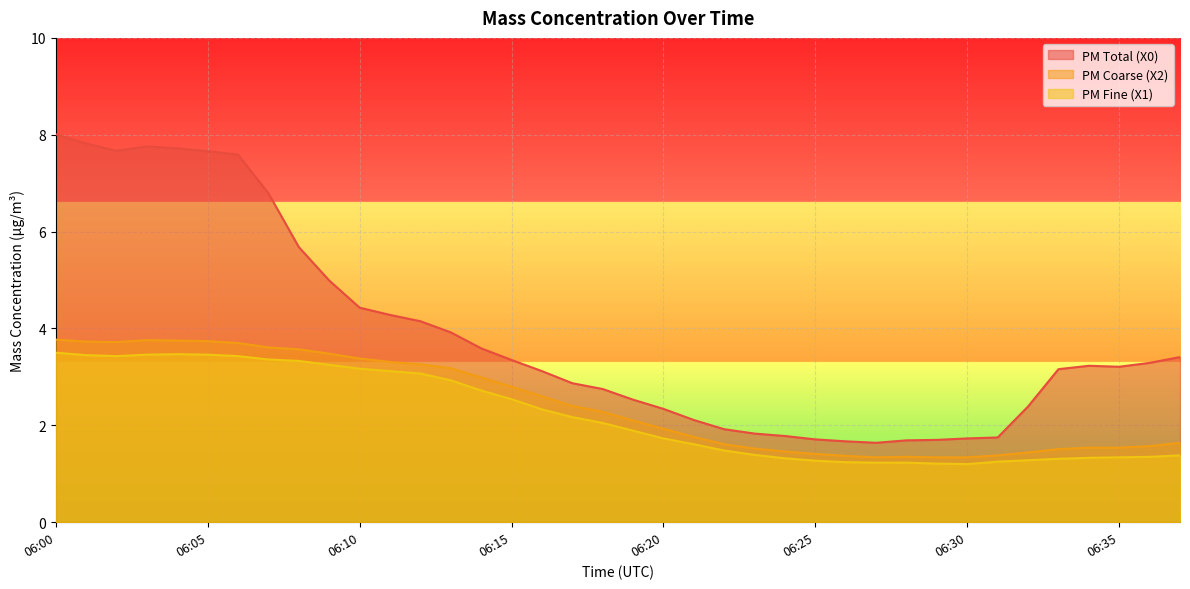

How many lines are shown in the chart?

3